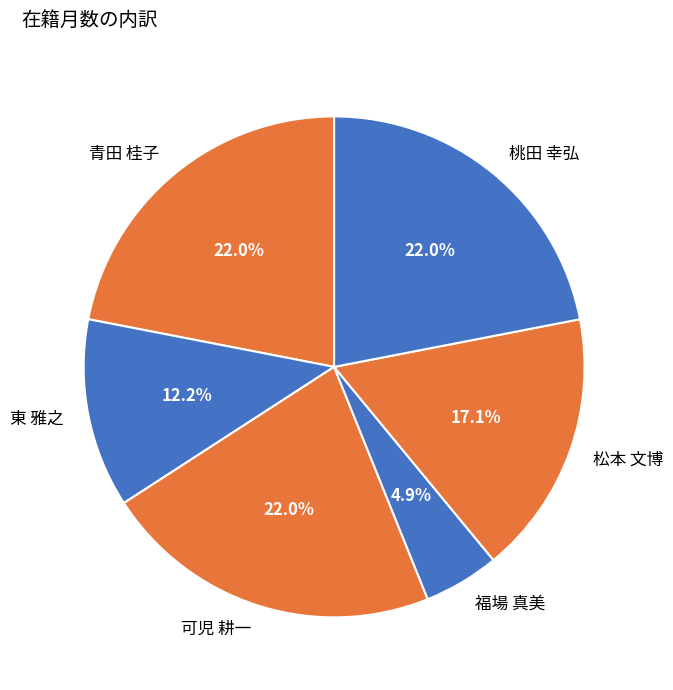

What is the smallest slice in the pie chart?

福場 真美